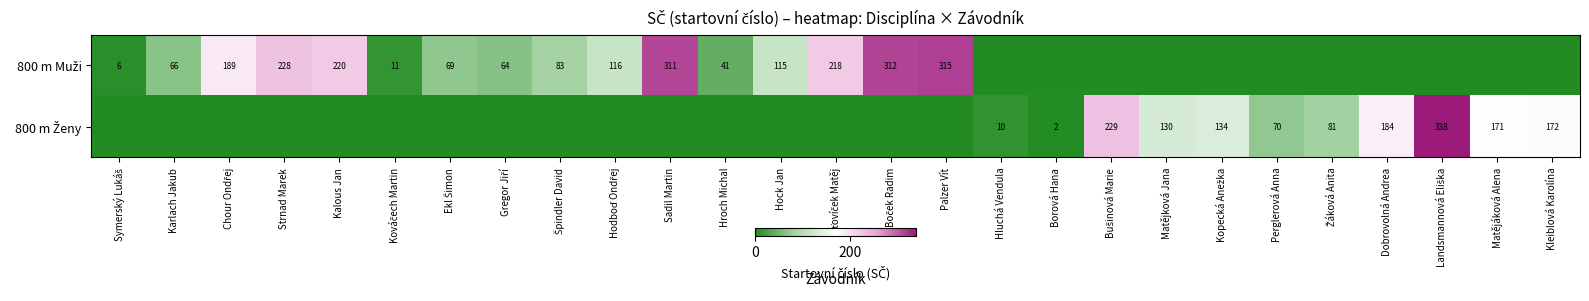

What is the total value across all series at Ekl Šimon?

69